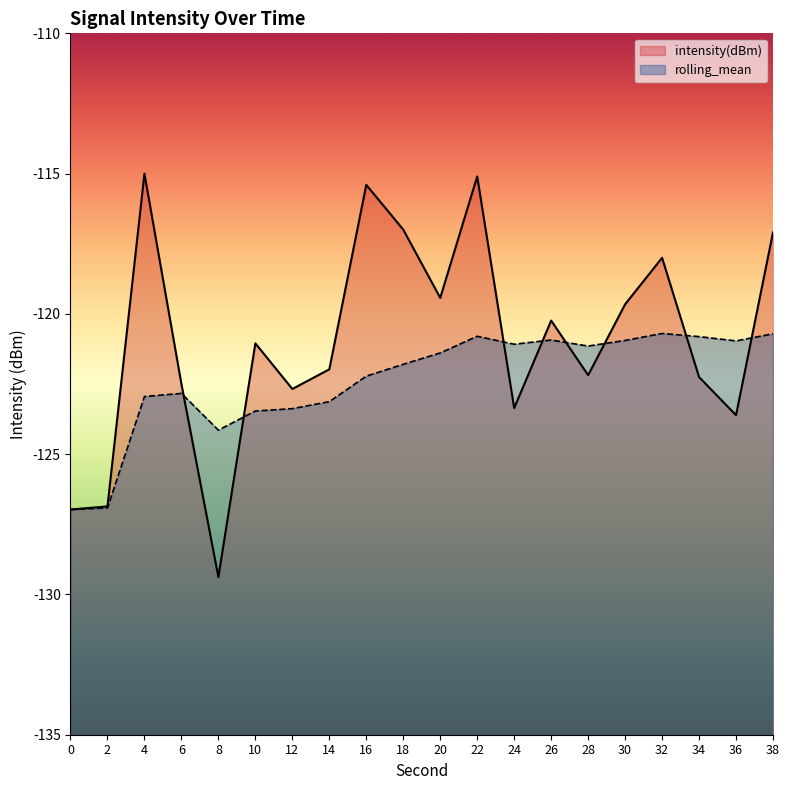

How many data points in intensity(dBm) are less than -121?

11